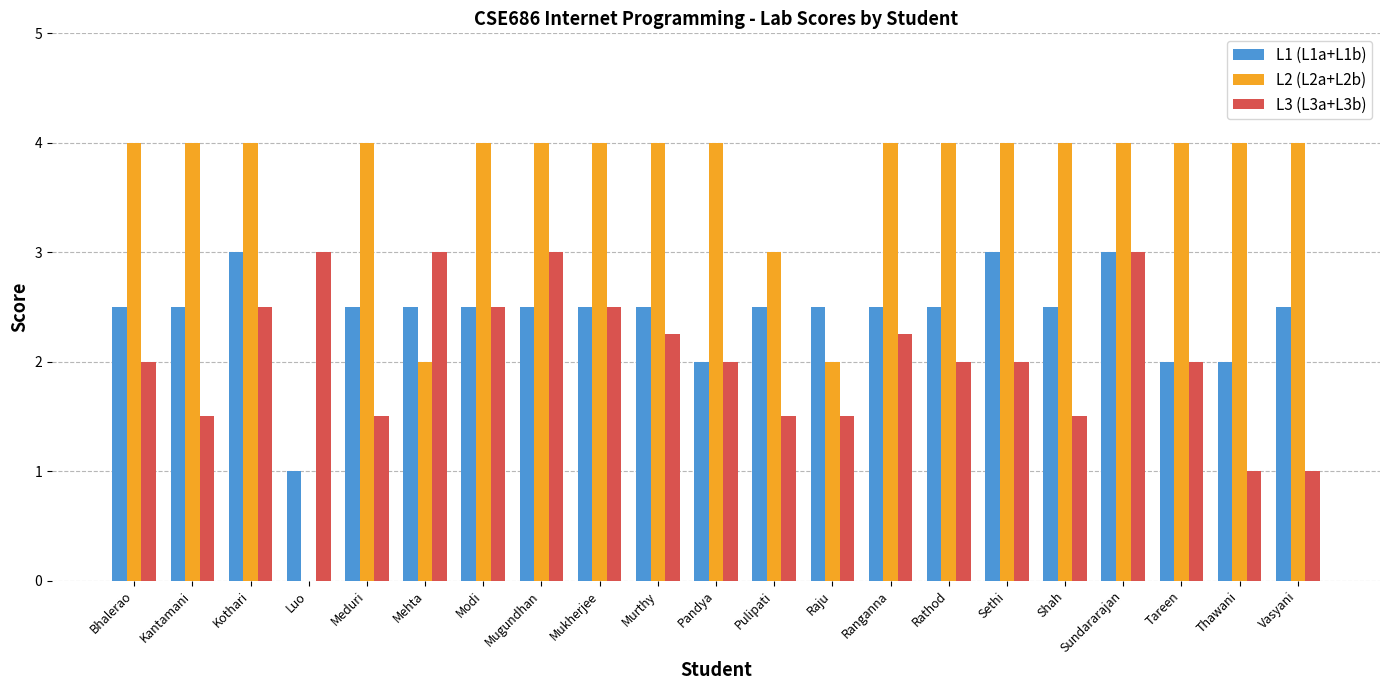

What is the greatest value displayed?

4.0